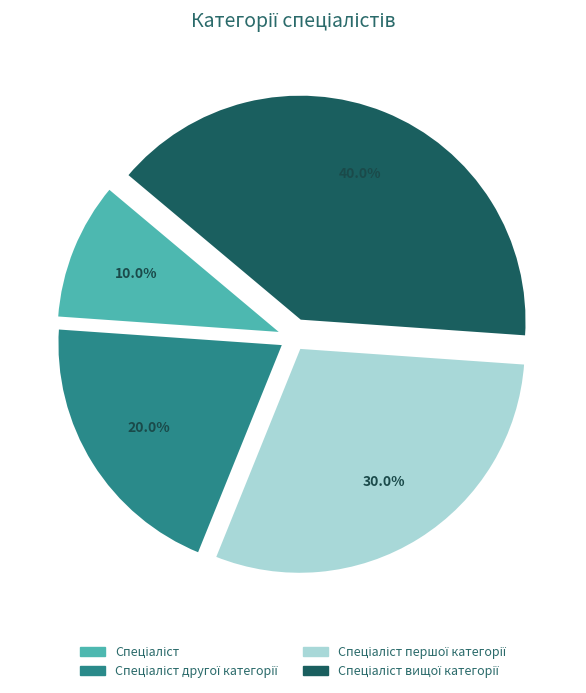

How many slices are in this pie chart?

4